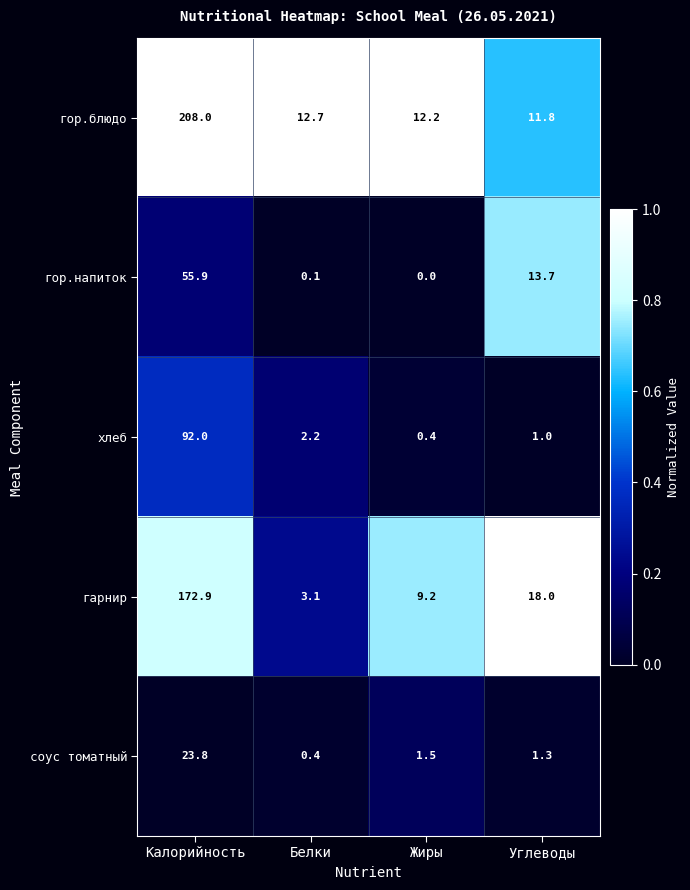

Which series has the largest range (max minus min)?

гор.блюдо